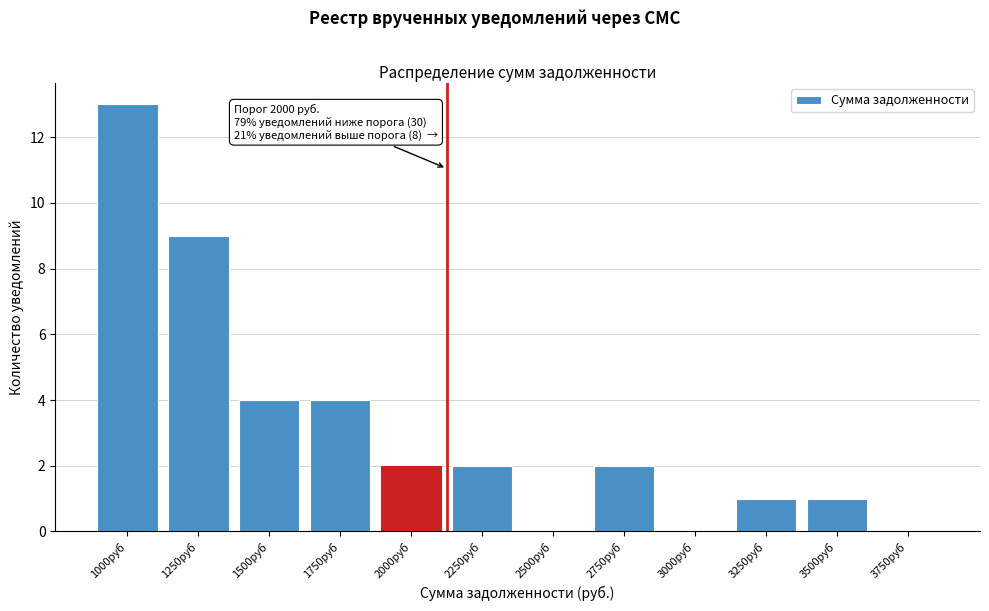

Reading right to left, list all the values displayed in this chart.

3750руб=0	3500руб=1	3250руб=1	3000руб=0	2750руб=2	2500руб=0	2250руб=2	2000руб=2	1750руб=4	1500руб=4	1250руб=9	1000руб=13